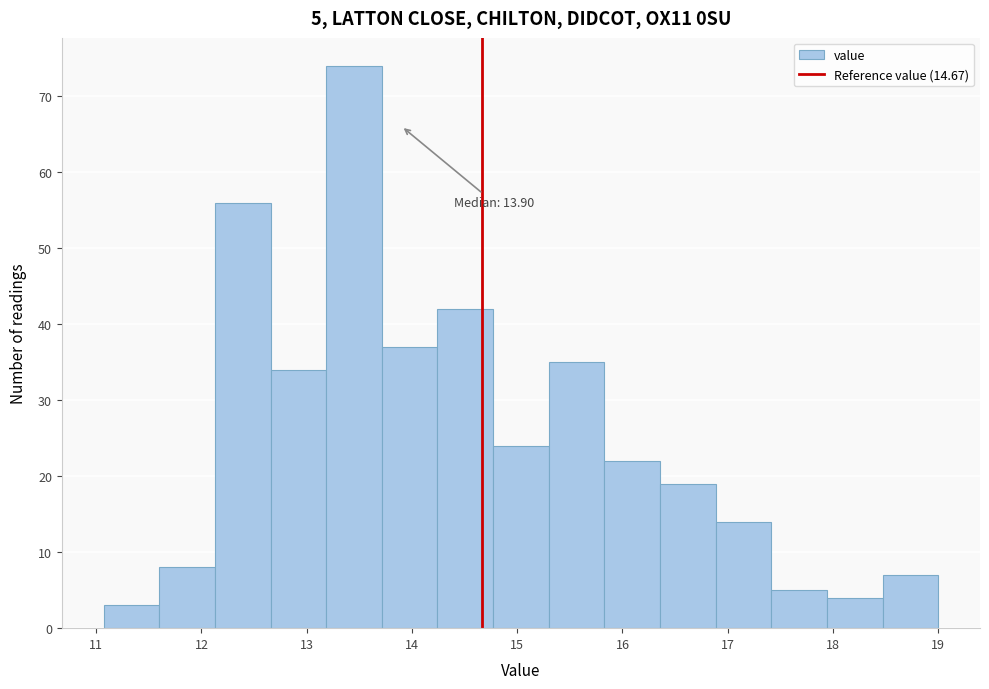

Which range on the x-axis has the tallest bar?

13.2 to 13.7